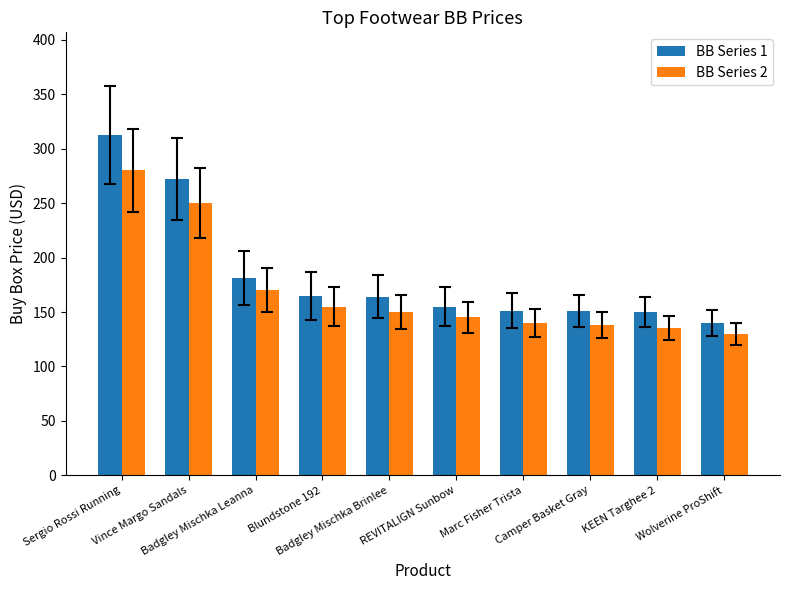

Where does the BB Series 1 series first go above 164?

Sergio Rossi Running